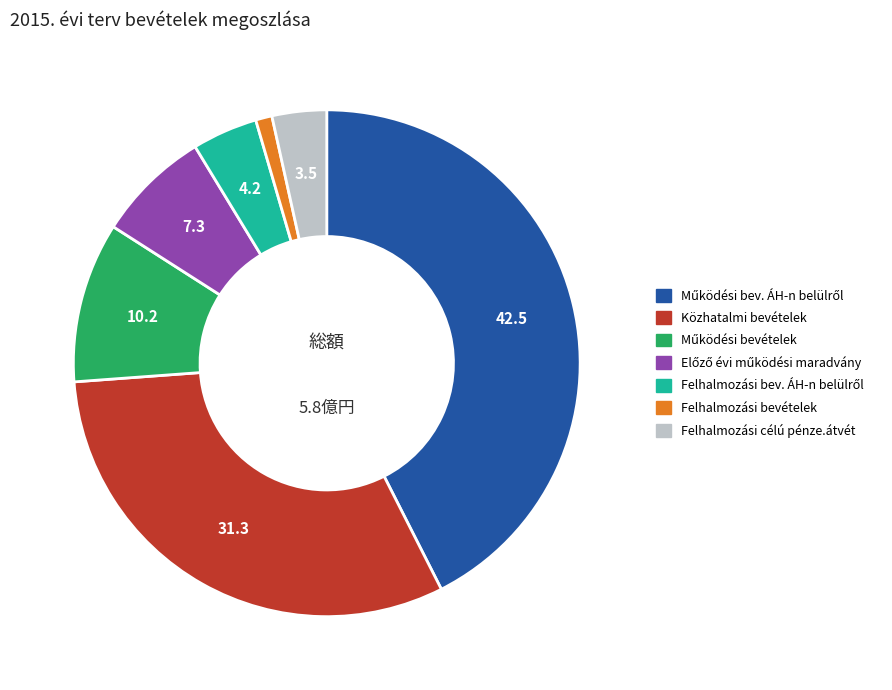

Is there a majority slice in this chart?

No